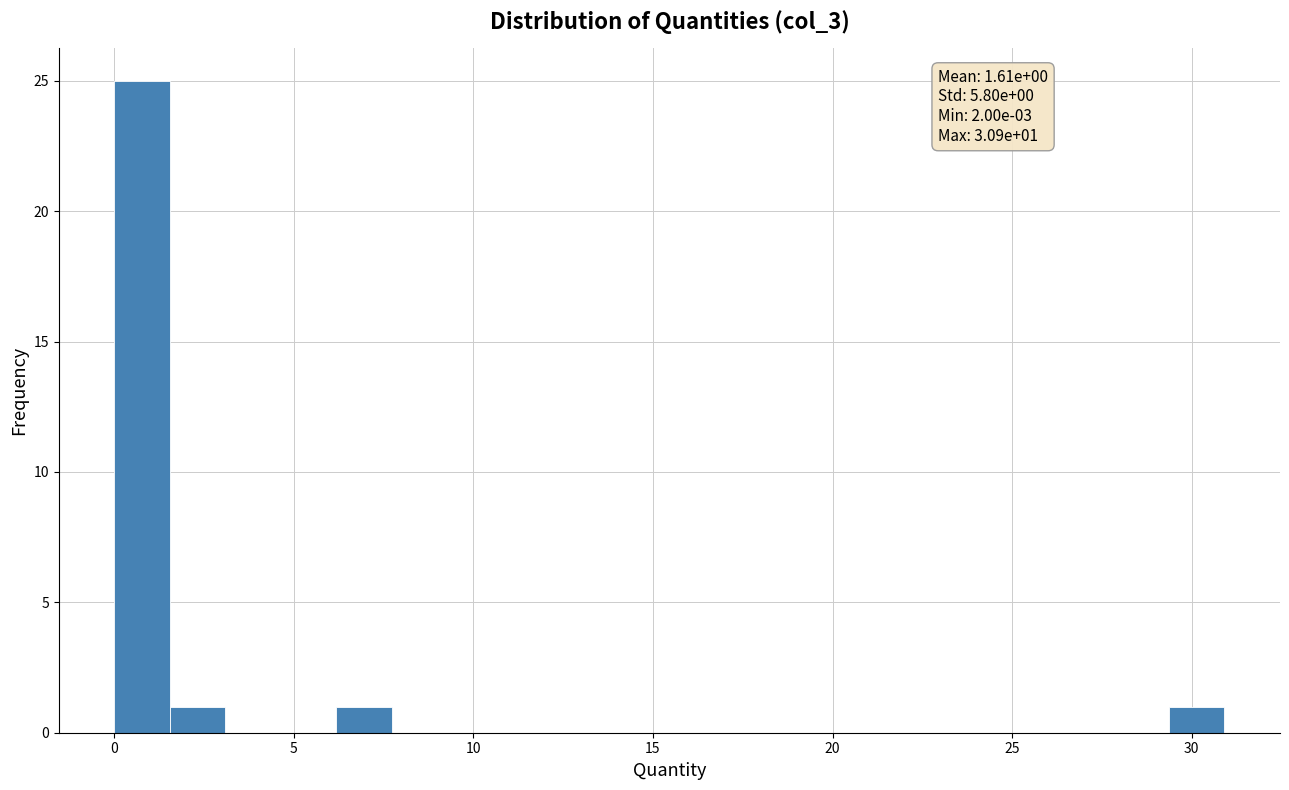

Read against the x-axis, roughly where is the centre of the tallest bar?

1.0